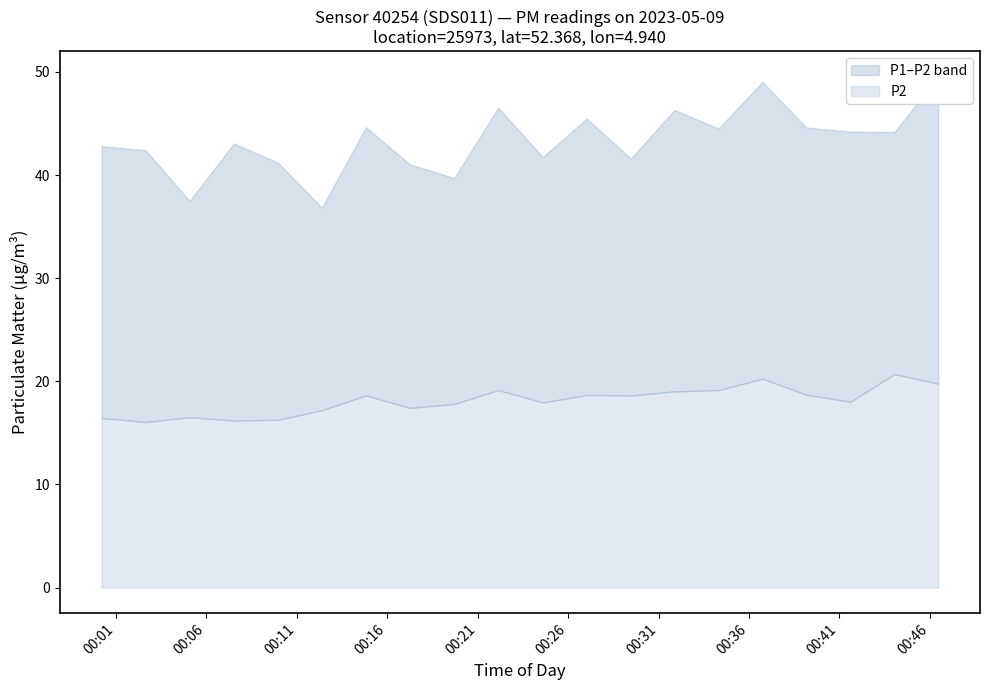

What is the sum of all P1 values?

866.8